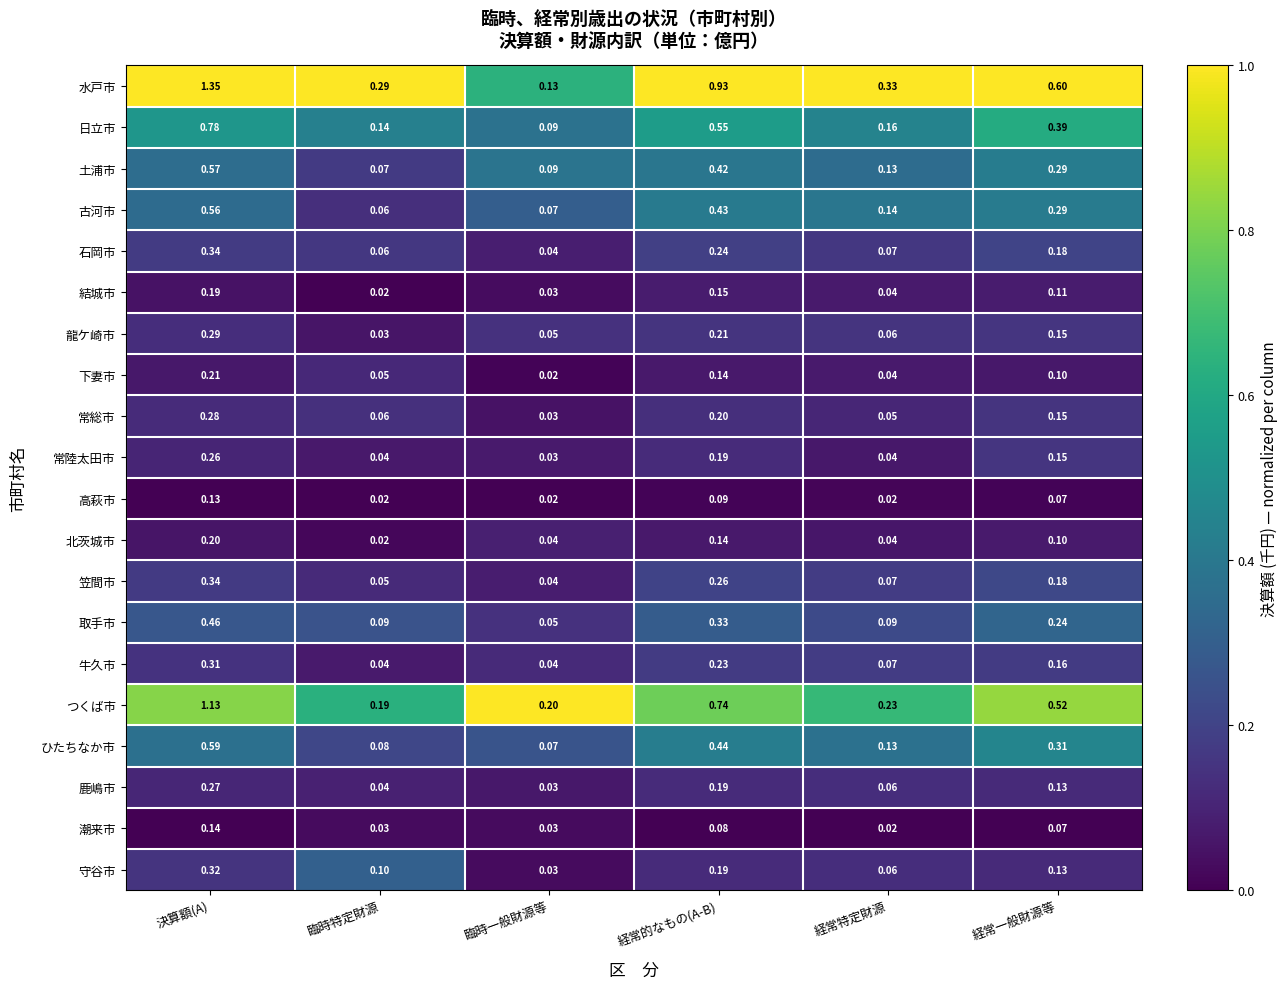

Which category has the lowest value in the 日立市 series?

臨時一般財源等